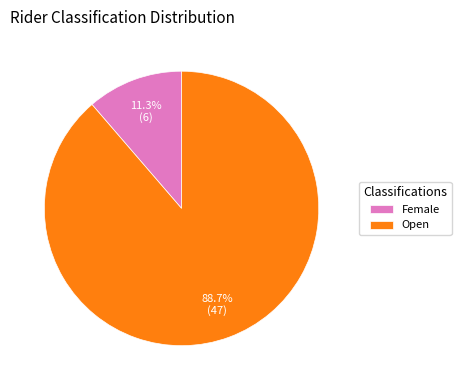

What percentage is NOT represented by Open?

11.3%